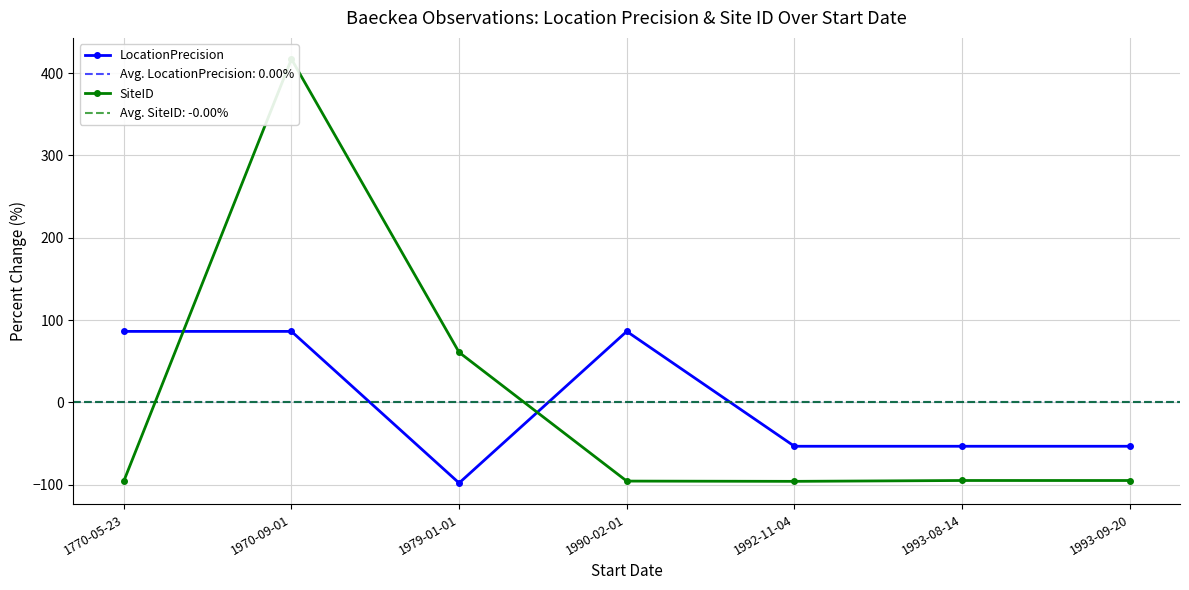

Reading right to left, transcribe all the data shown in this chart.

LocationPrecision: -53.5	-53.5	-53.5	86.2	-98.1	86.2	86.2
SiteID: -95.1	-95.1	-96.1	-95.8	60.7	417.2	-95.8